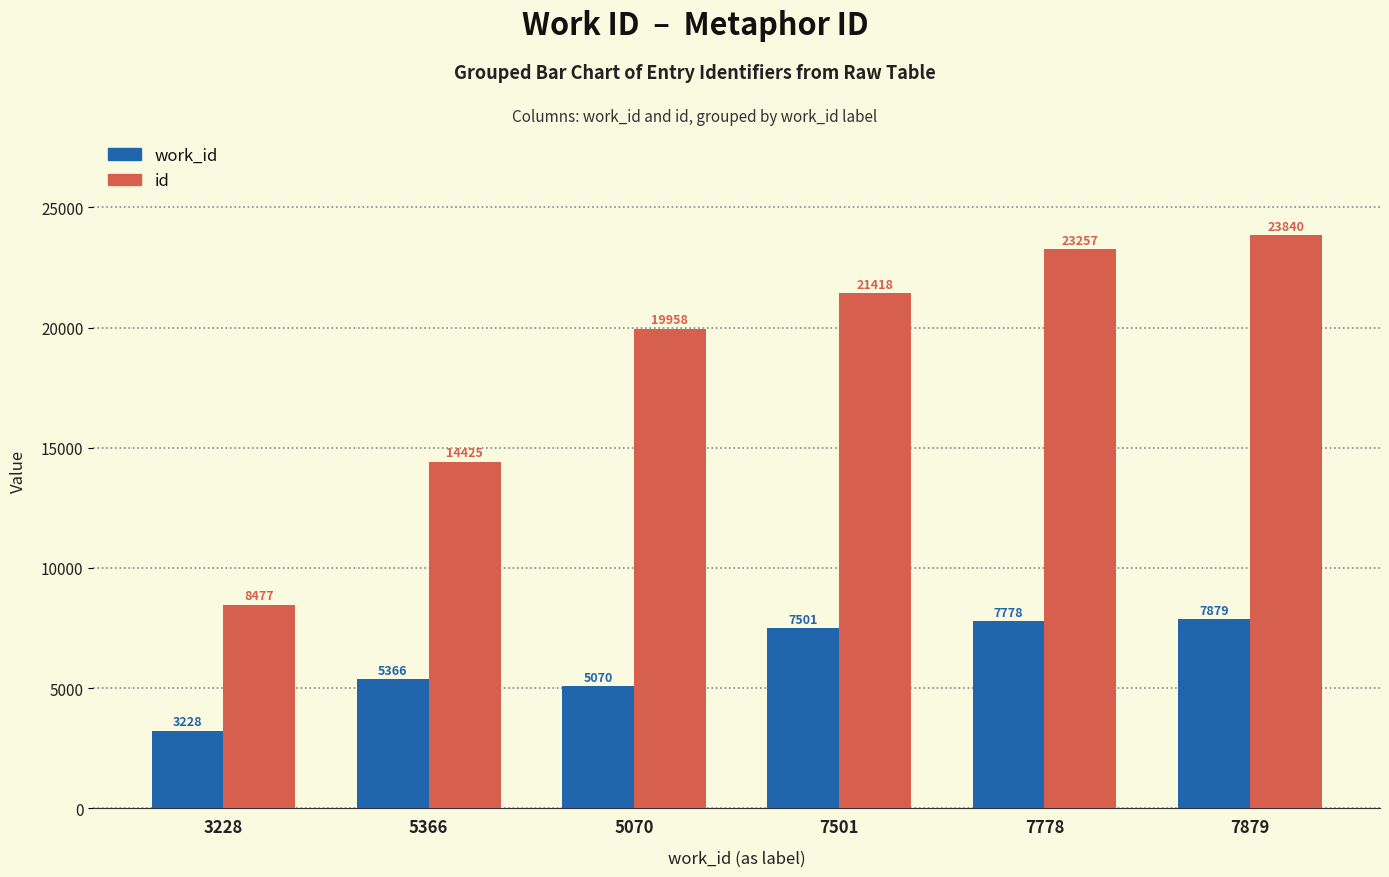

What is the difference between the id values at 3228 and 5070?

11481